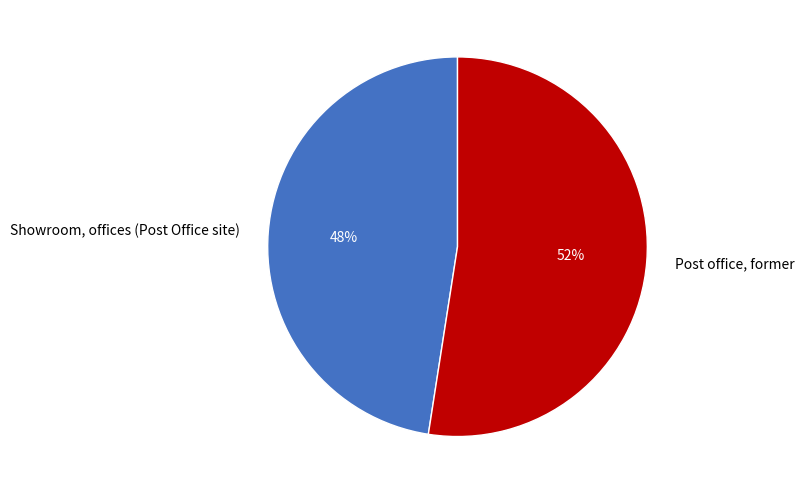

Which slice is the smallest?

Showroom, offices (Post Office site)